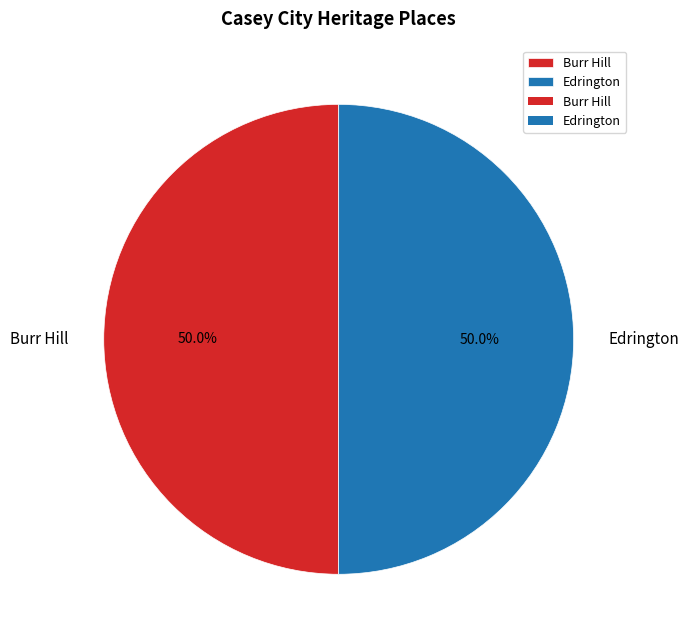

To the nearest percent, what percentage of the pie is Burr Hill?

50%